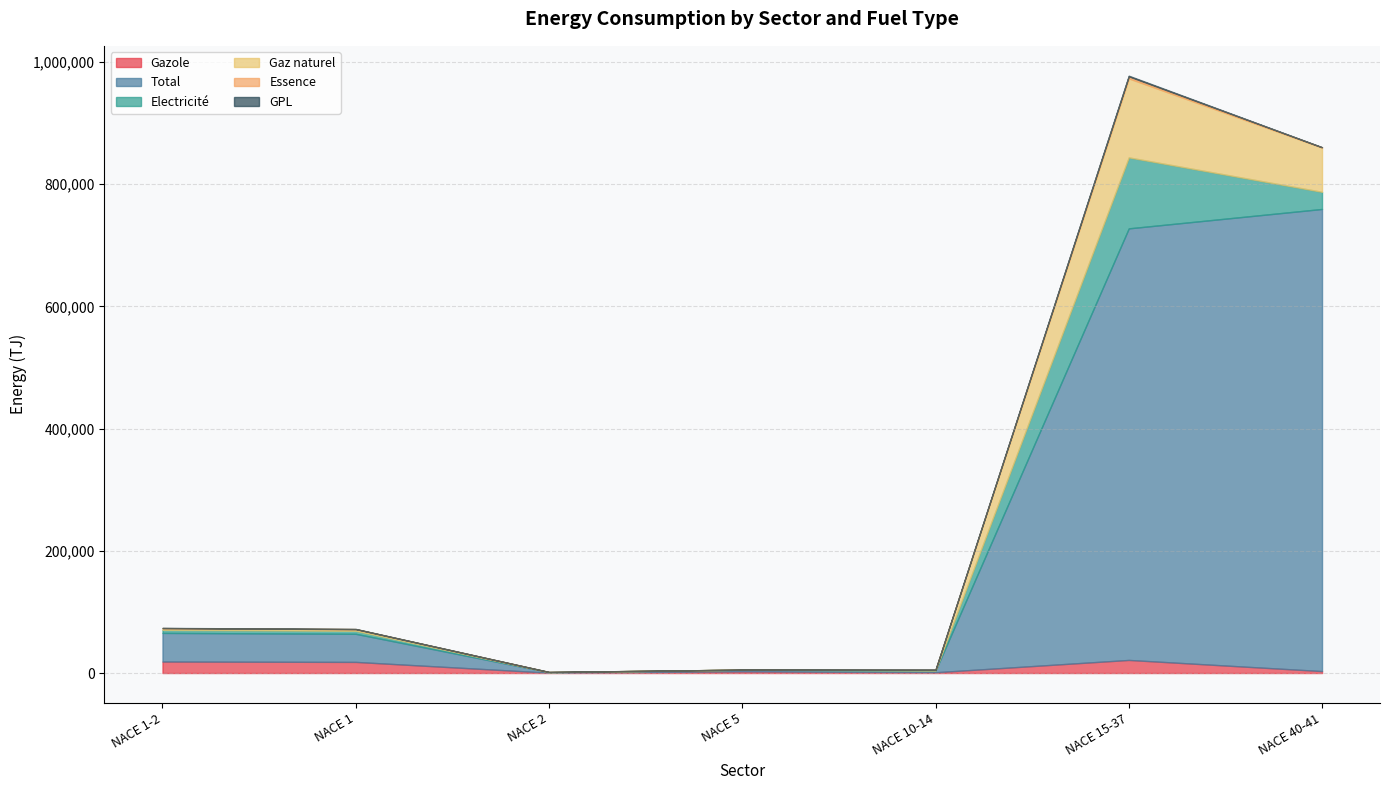

Does the chart have visible grid lines?

Yes